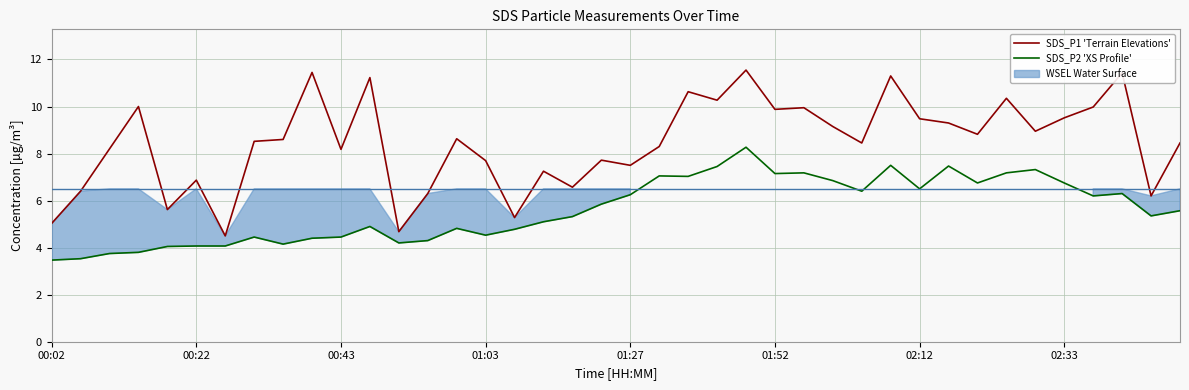

At which category is the sum across all series the highest?

24